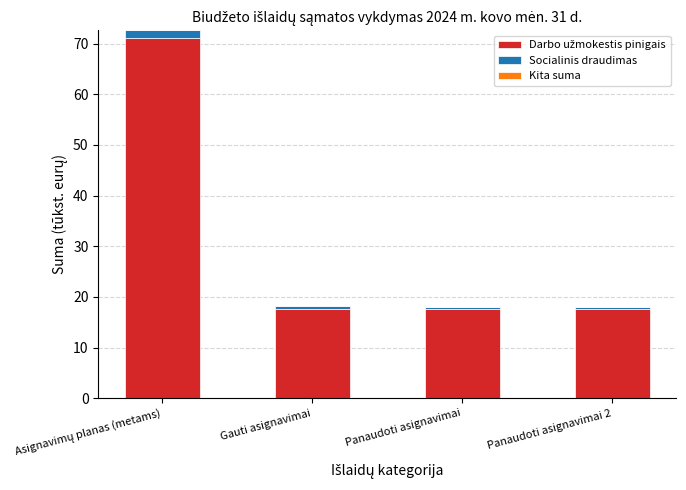

Which series has the widest spread of values?

Darbo užmokestis pinigais